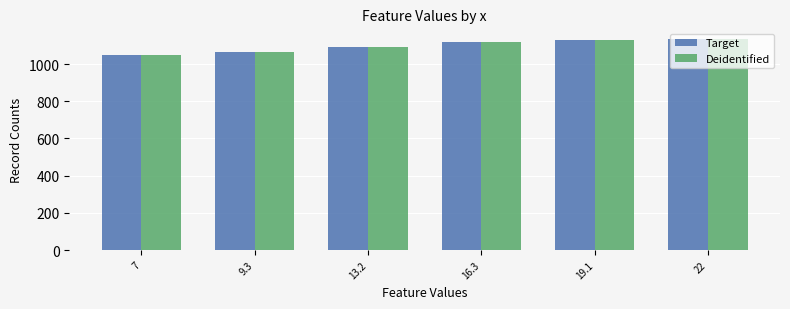

How many bars are there in each group?

2